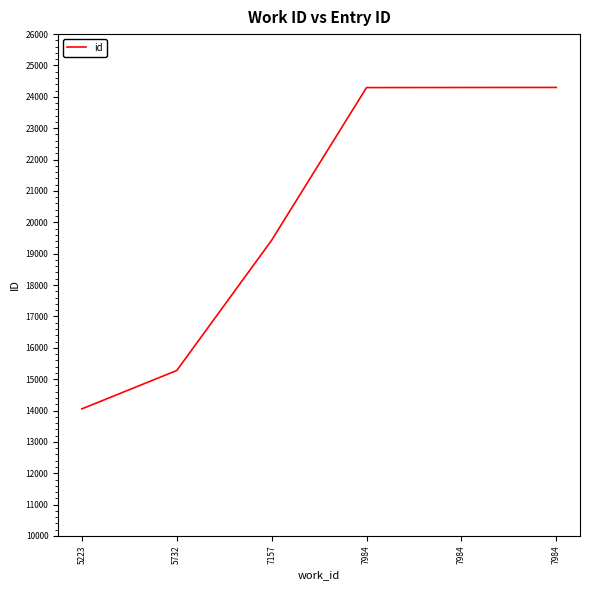

The value at 7984 is 41843. True or false?

False